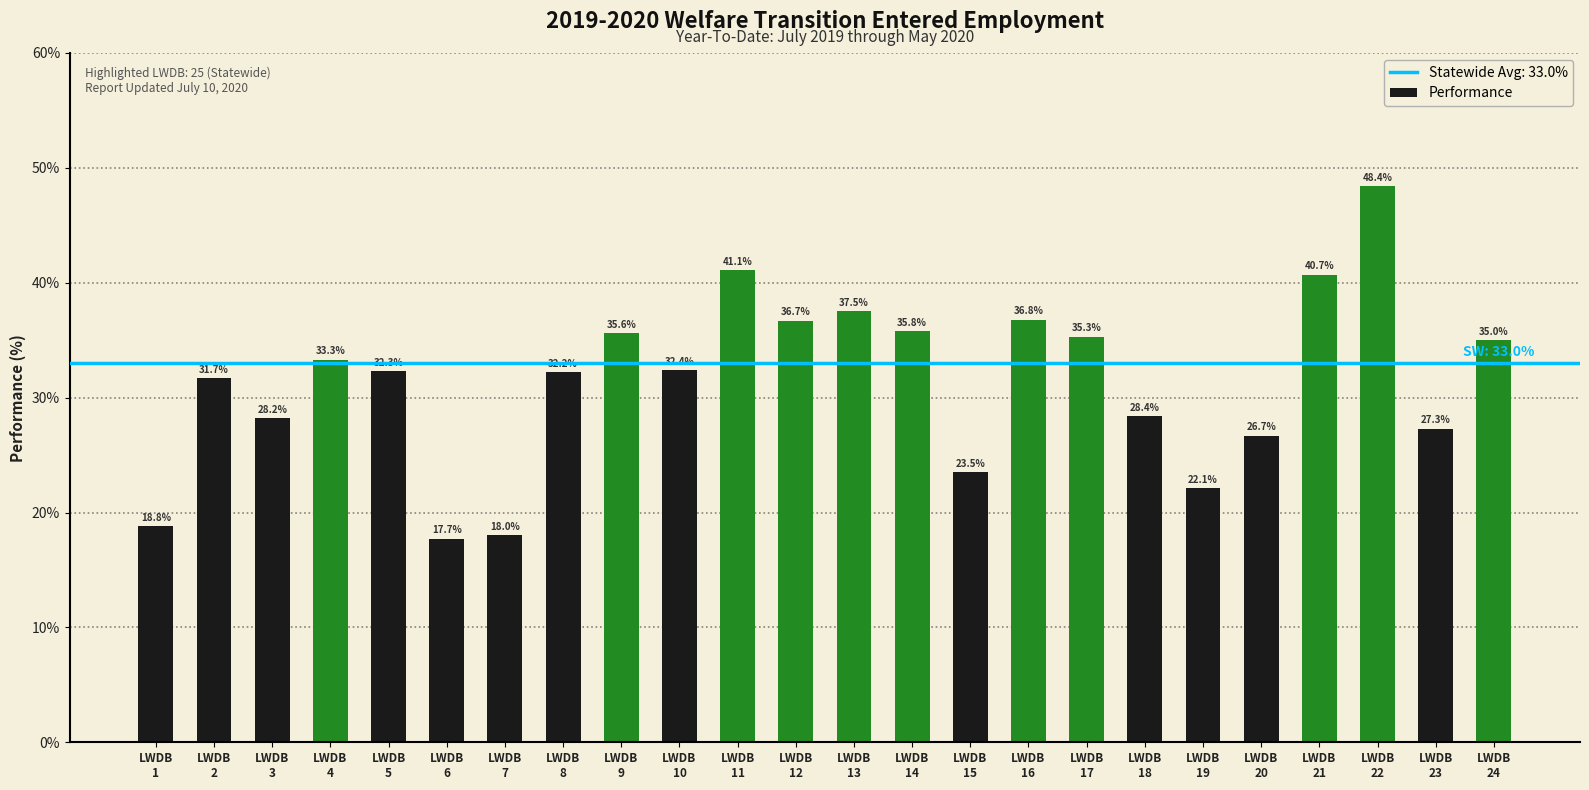

List the labels in order of value, smallest first.

LWDB
6, LWDB
7, LWDB
1, LWDB
19, LWDB
15, LWDB
20, LWDB
23, LWDB
3, LWDB
18, LWDB
2, LWDB
8, LWDB
5, LWDB
10, LWDB
4, LWDB
24, LWDB
17, LWDB
9, LWDB
14, LWDB
12, LWDB
16, LWDB
13, LWDB
21, LWDB
11, LWDB
22